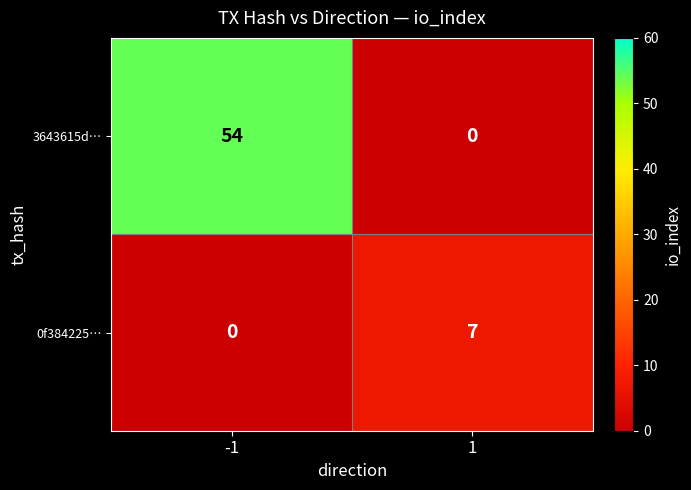

List the series in order of their peak value, lowest first.

0f384225…, 3643615d…